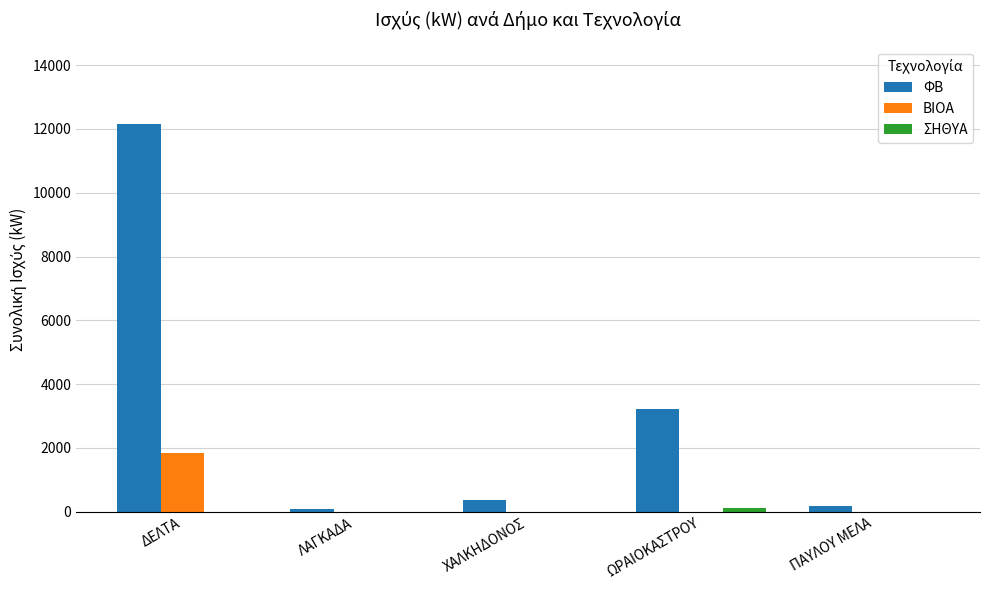

The ΦΒ series shows 5702.7 at ΩΡΑΙΟΚΑΣΤΡΟΥ. True or false?

False